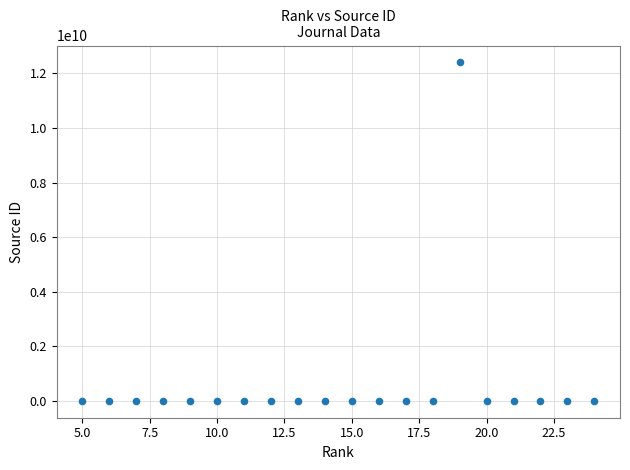

What is the range of X values (max minus min)?

19